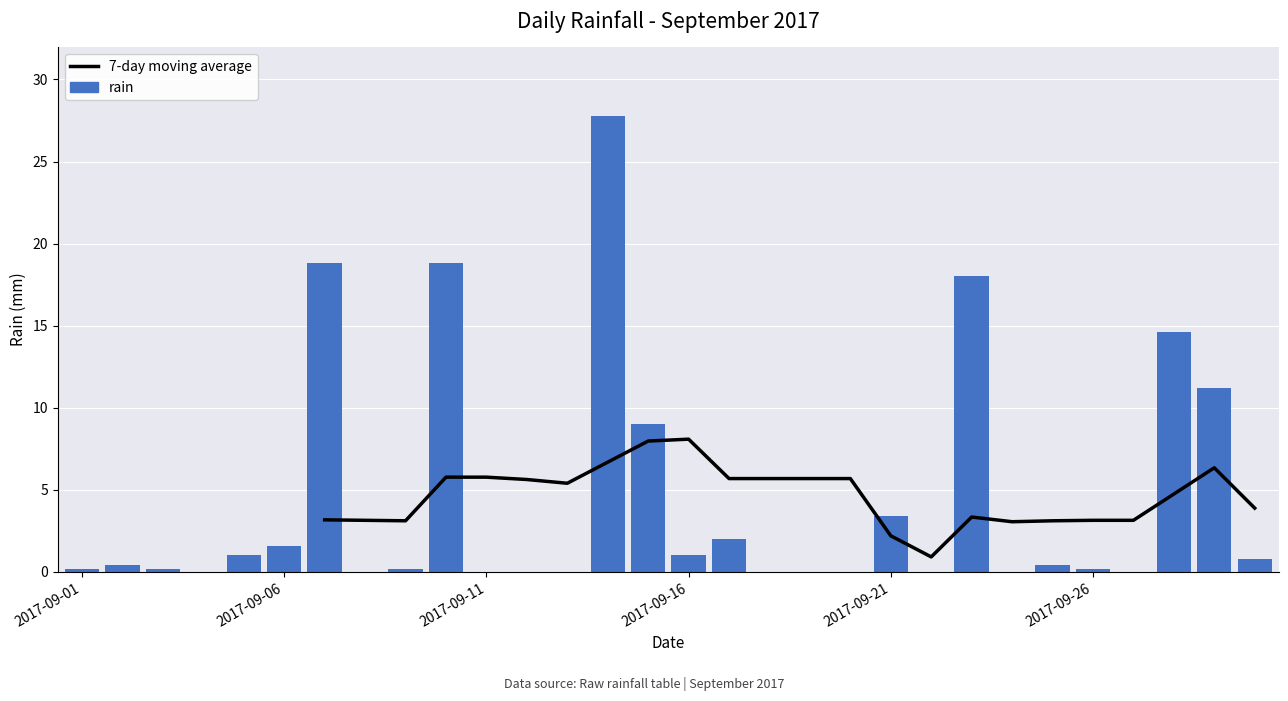

How many data points does each series have?

30